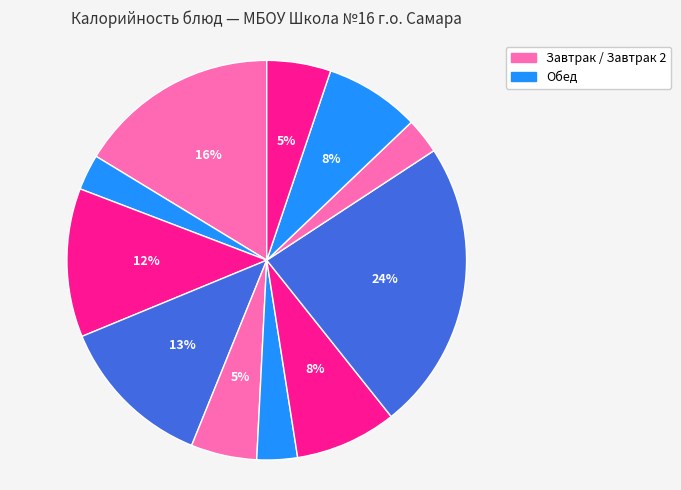

Count the number of slices in the pie.

11